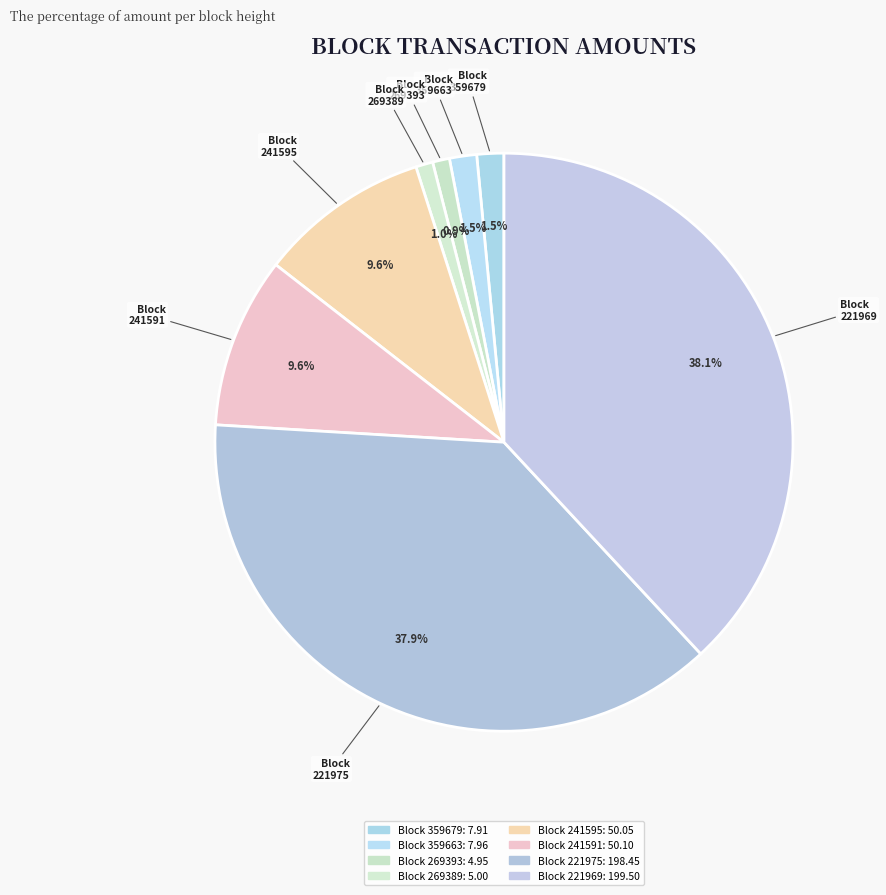

To the nearest percent, what portion does 221975 represent?

38%